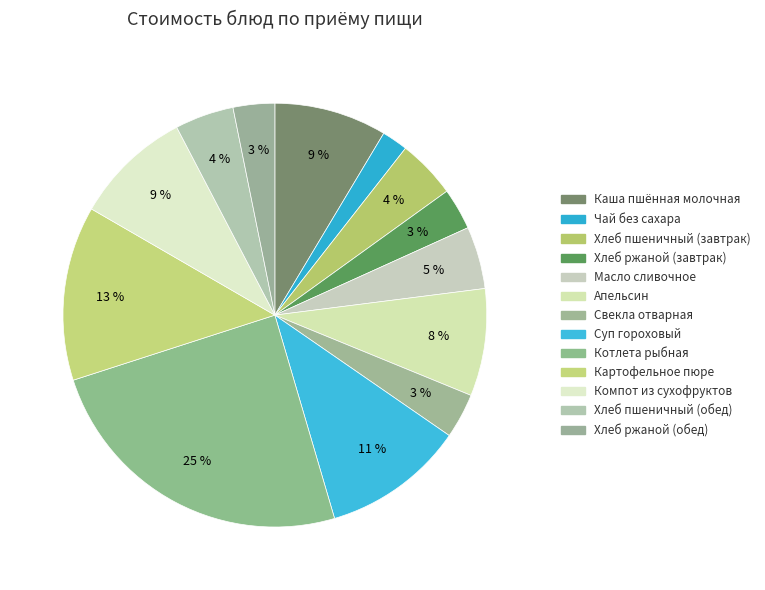

Approximately how many times larger is the value at Апельсин compared to Котлета рыбная?

0.3